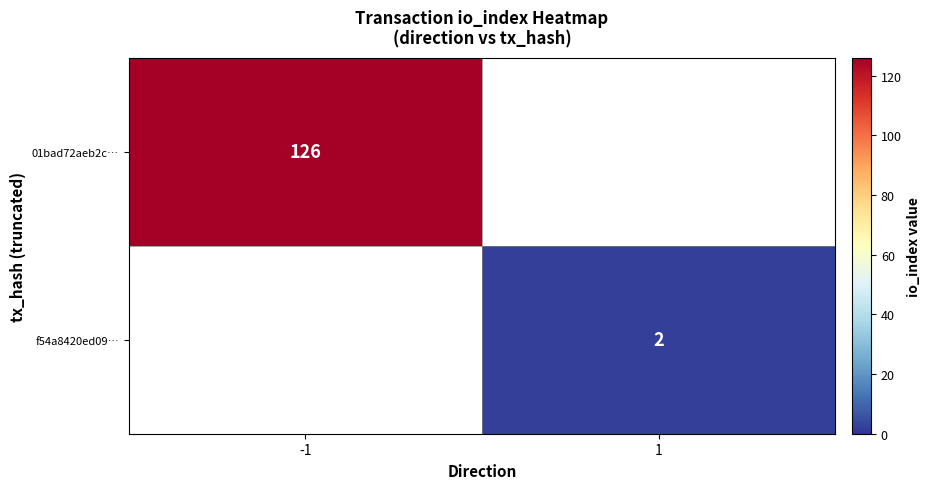

The value of 01bad72aeb2c… at -1 is 75.2. True or false?

False